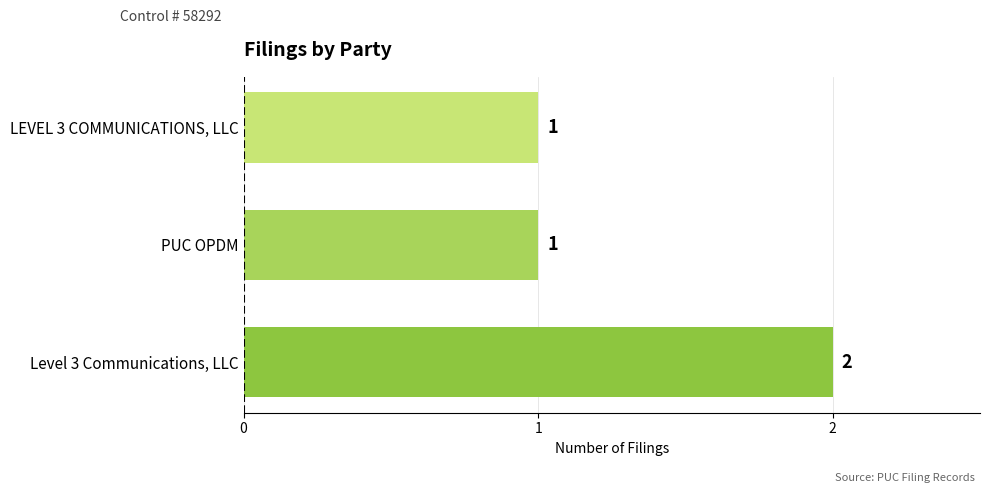

True or false: the data shows 1 at LEVEL 3 COMMUNICATIONS, LLC.

True